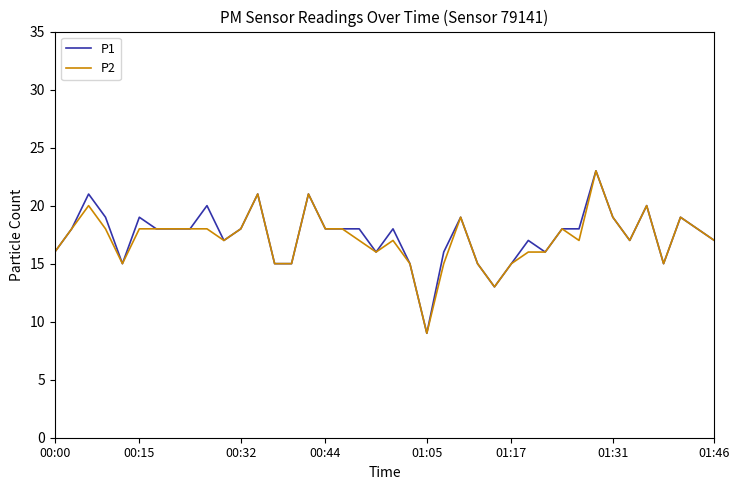

What is the lowest value of the P2 series?

9